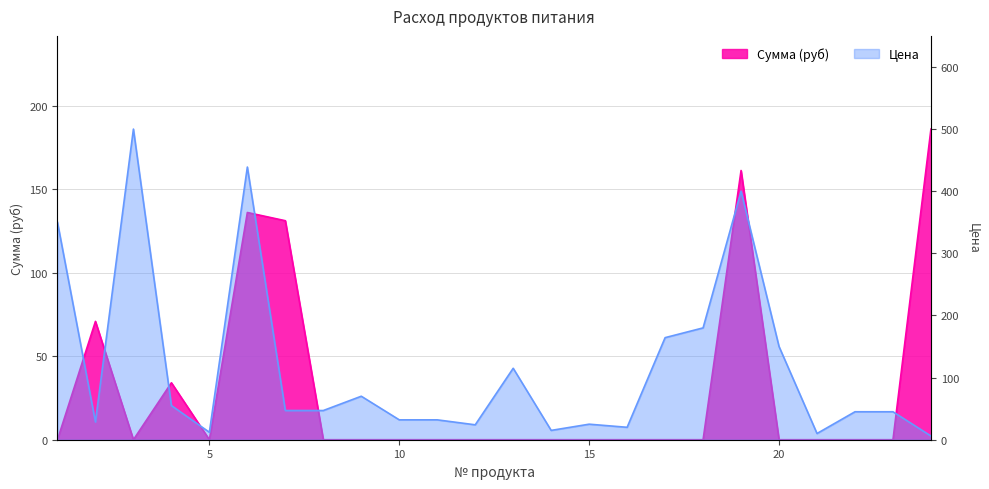

How many positive values does the Сумма (руб) series have?

6